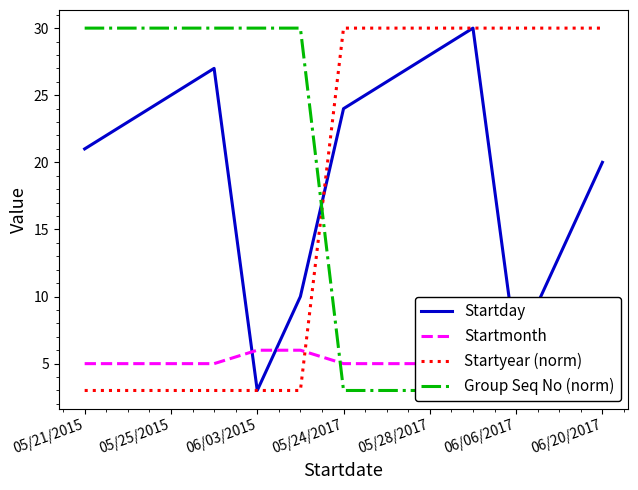

True or false: Startyear (norm) has a value of 3 at 05/25/2015.

True